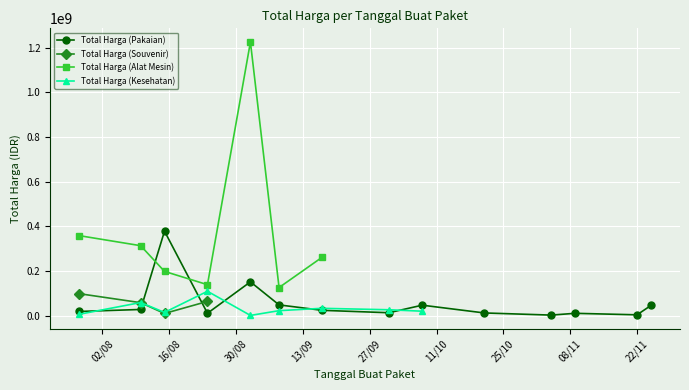

True or false: Total Harga (Kesehatan) has a value of 43835514 at 2022-11-04.

False